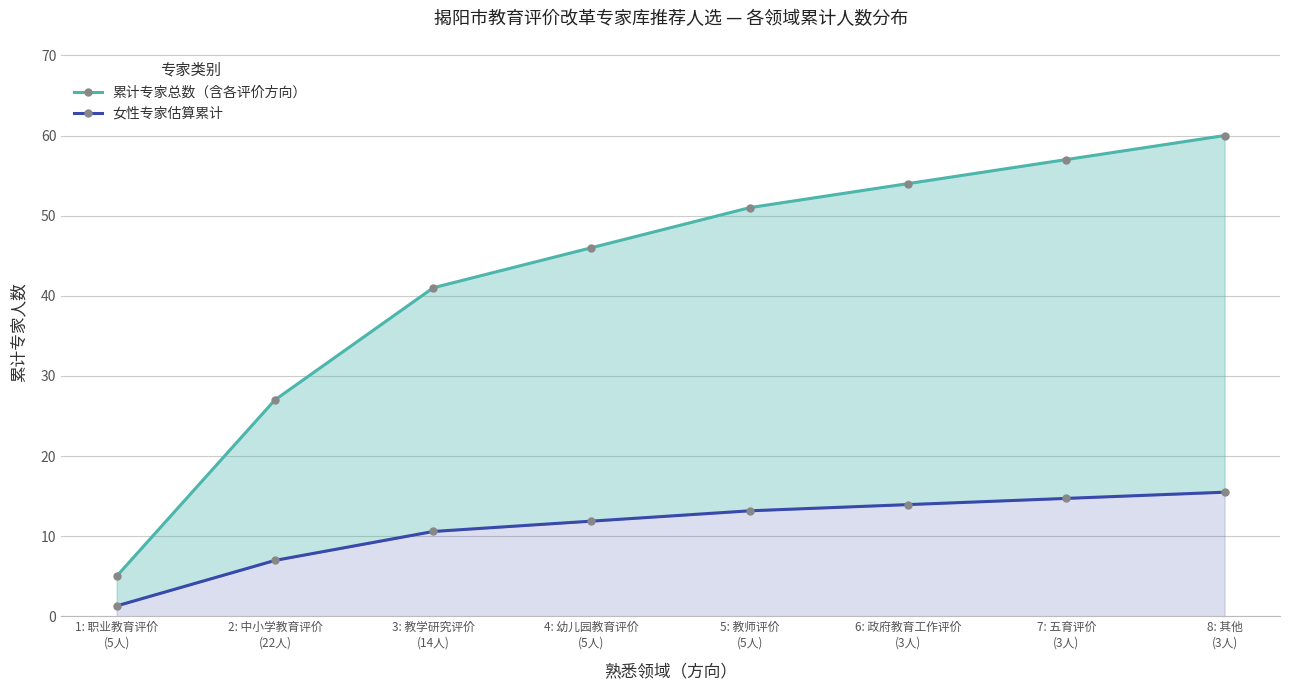

How many categories are shown in the chart?

8